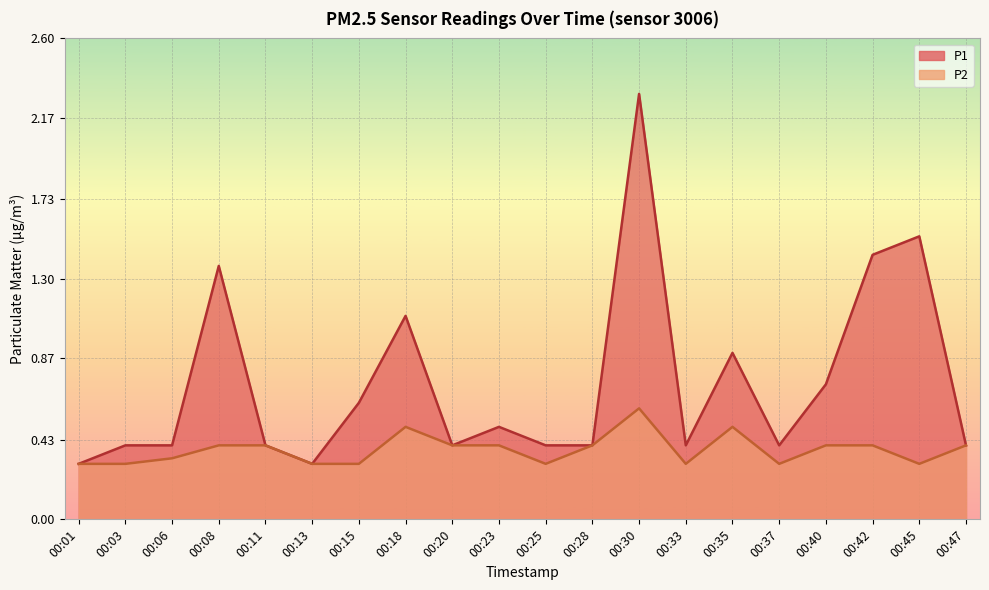

What is the difference between the P2 values at 00:45 and 00:11?

0.1